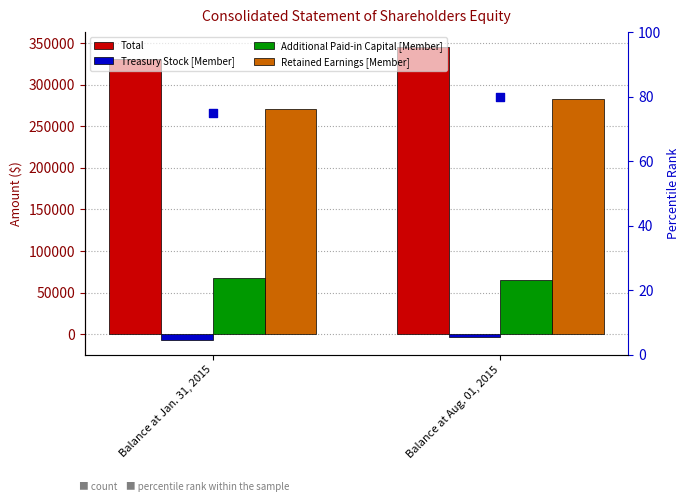

Which series reaches the minimum Y coordinate?

Treasury Stock [Member]